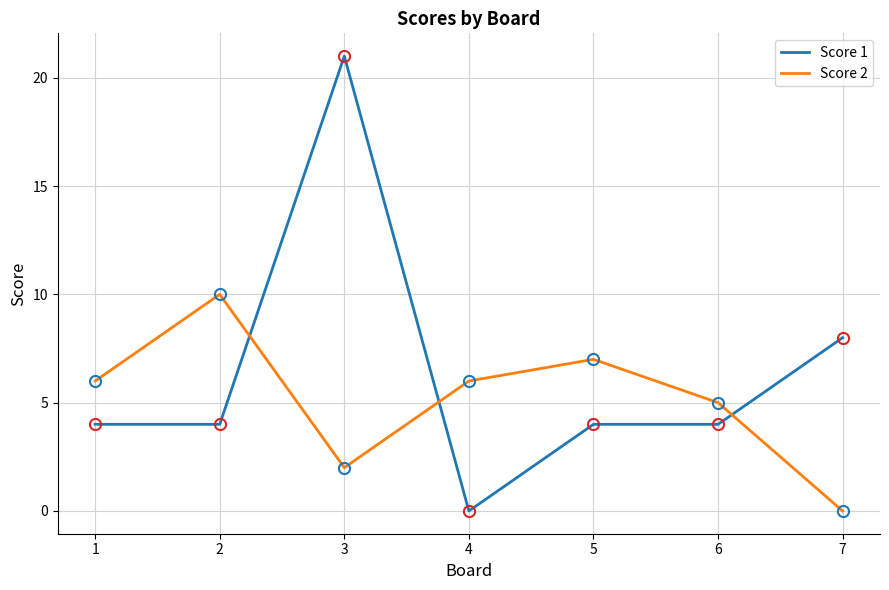

Does the chart display data point markers on the line(s)?

No